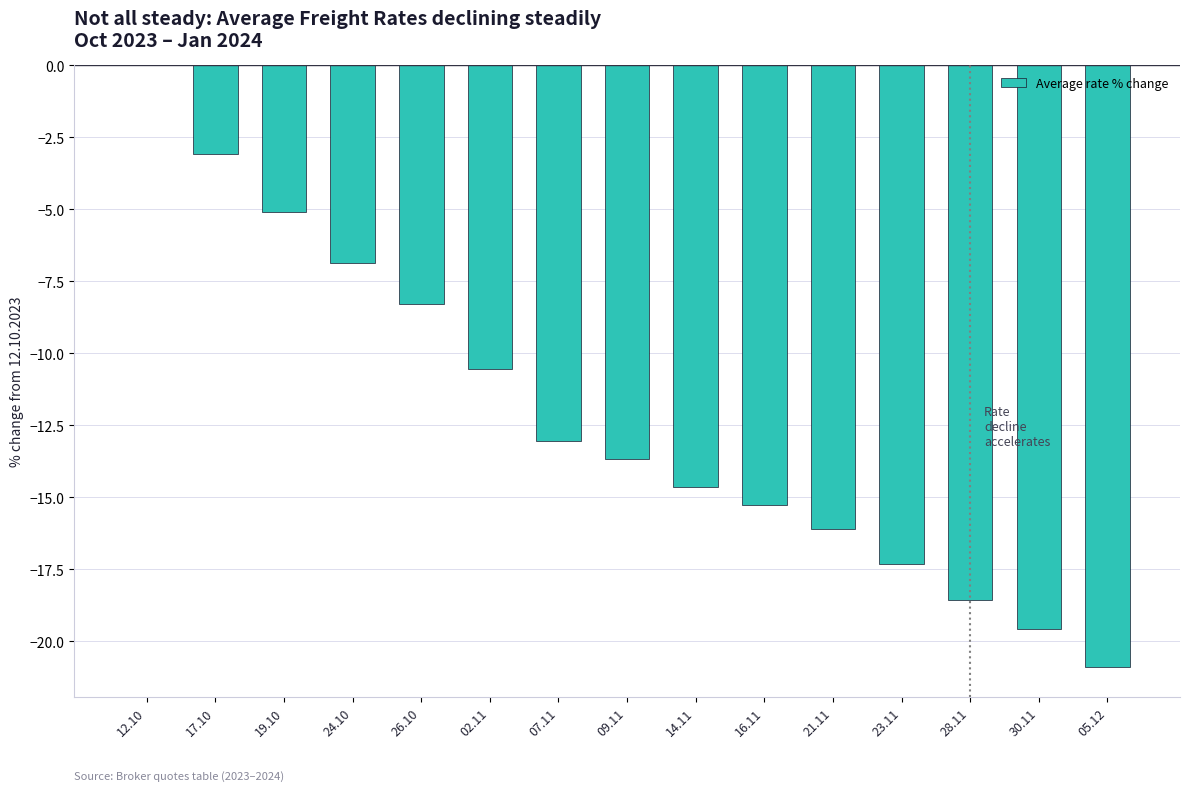

True or false: the data shows -10.6 at 02.11.

True